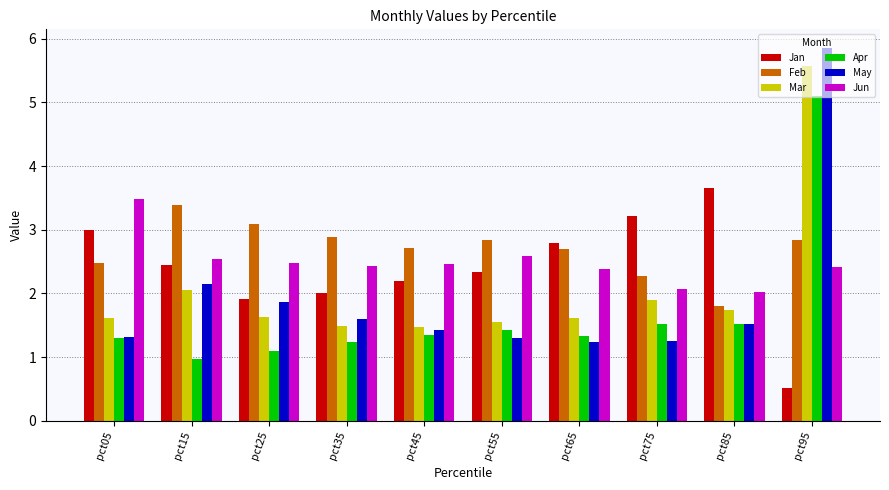

How many data points in Apr are less than 1?

1